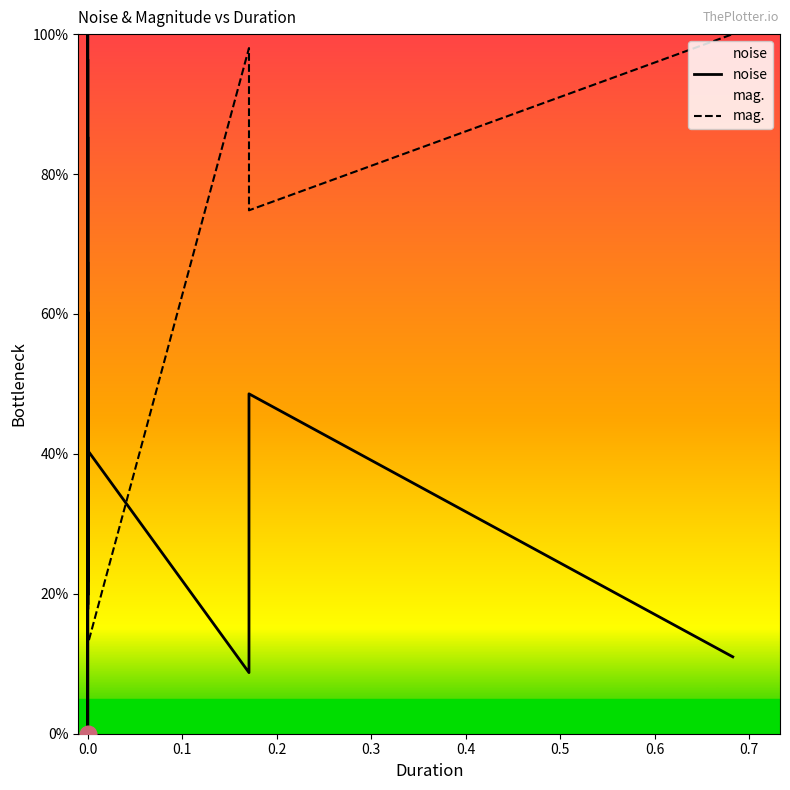

How many data points in noise are above 39?

20